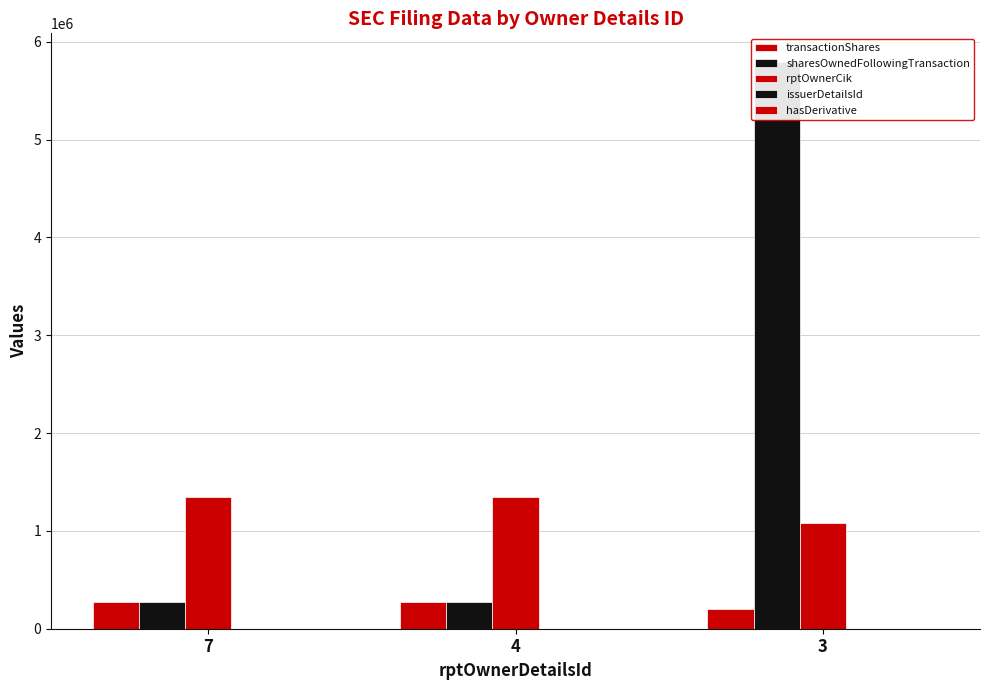

At 4, list the series in order from largest to smallest.

rptOwnerCik, transactionShares, sharesOwnedFollowingTransaction, issuerDetailsId, hasDerivative